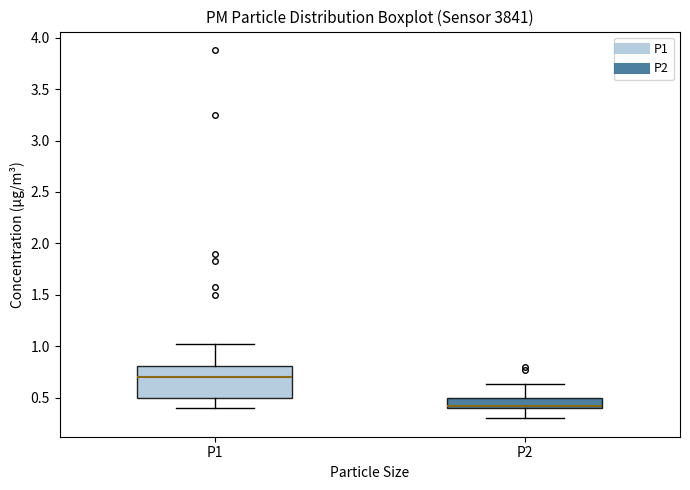

Where does the lower whisker of the box for P2 end on the y-axis? The values are not printed on the chart, so give them approximately, as read against the axis.

0.30